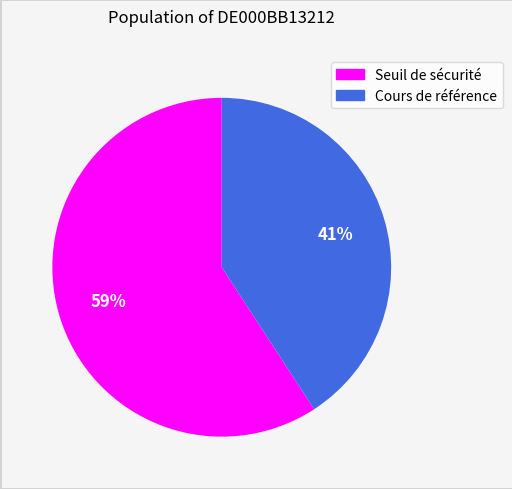

Which slice represents more than half of the pie?

Seuil de sécurité